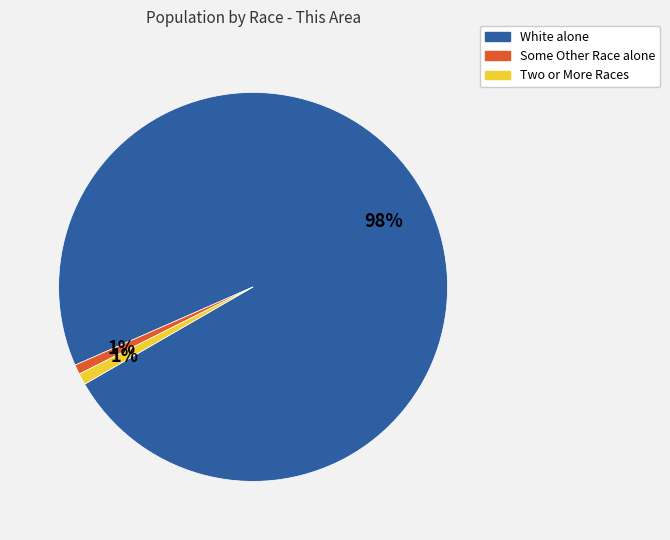

Is there a majority slice in this chart?

Yes